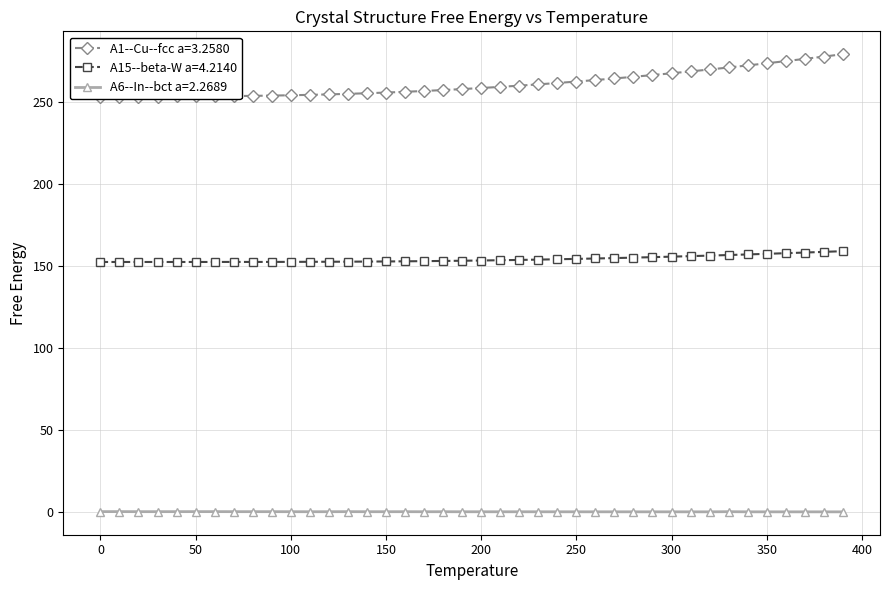

True or false: A6--In--bct a=2.2689 and A15--beta-W a=4.2140 intersect in this chart.

False